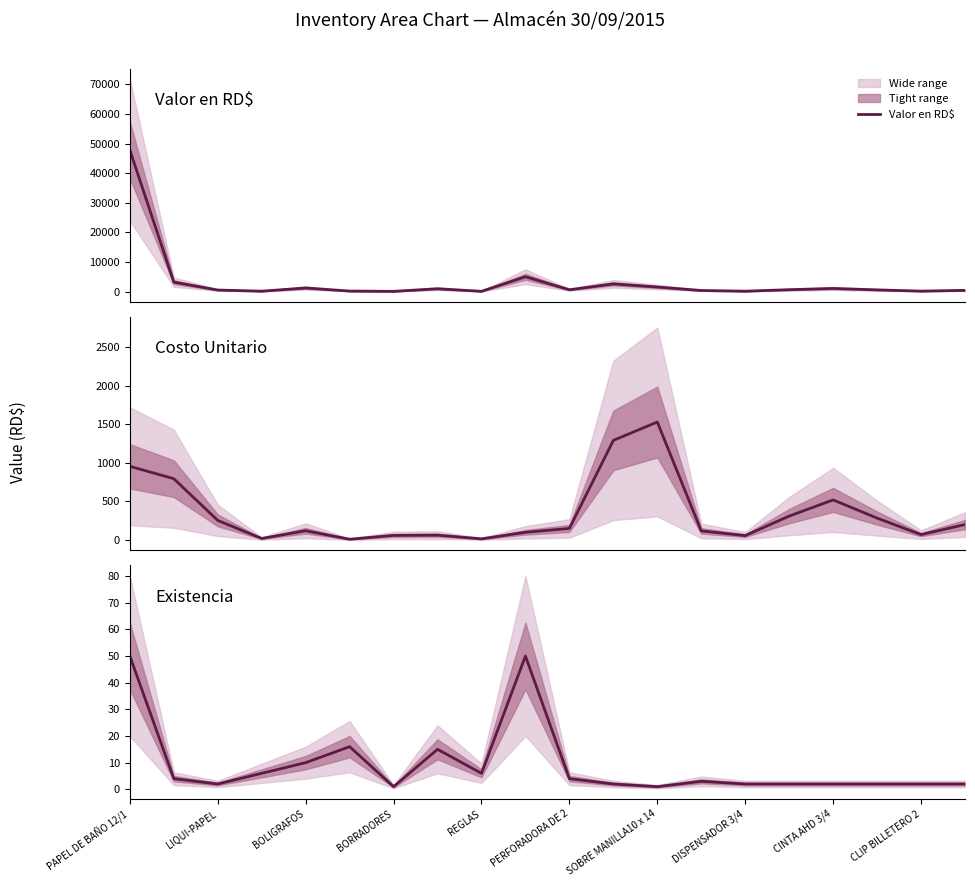

Reading left to right, what are all the values shown in this chart?

Valor en RD$: 47800	3180	508	120	1200	160	60	945	75	5000	600	2584	1530	354	114	620	1040	560	140	400
Costo Unitario: 956	795	254	20	120	10	60	63	15	100	150	1292	1530	118	57	310	520	284	70	200
Existencia: 50	4	2	6	10	16	1	15	6	50	4	2	1	3	2	2	2	2	2	2